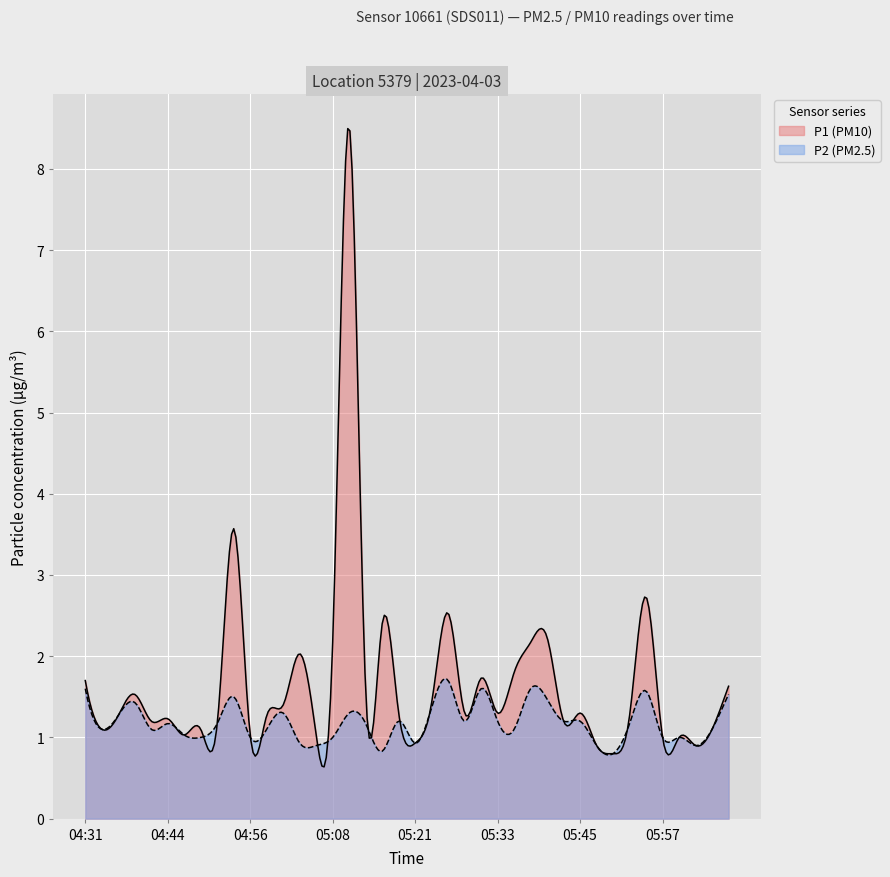

Rank the categories by P2 value from lowest to highest.

05:50, 05:16, 05:06, 05:48, 06:02, 05:03, 05:21, 04:49, 04:56, 05:08, 05:57, 06:00, 04:46, 04:34, 04:41, 04:58, 05:35, 06:05, 04:44, 04:51, 05:13, 05:52, 05:18, 05:28, 05:33, 05:43, 05:45, 04:36, 05:01, 05:11, 05:23, 04:39, 05:40, 04:54, 06:07, 05:55, 04:31, 05:30, 05:38, 05:25